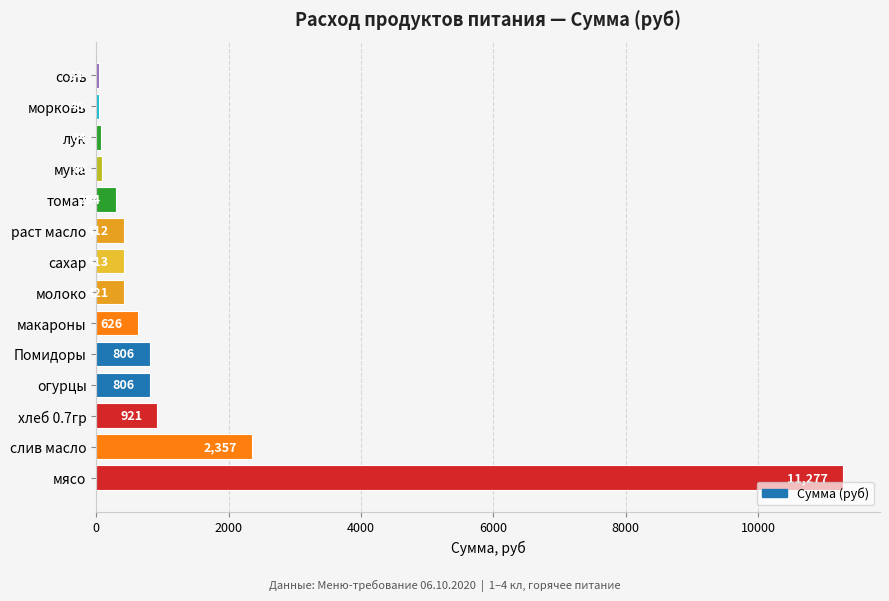

At which category does the chart reach its peak across all series?

мясо